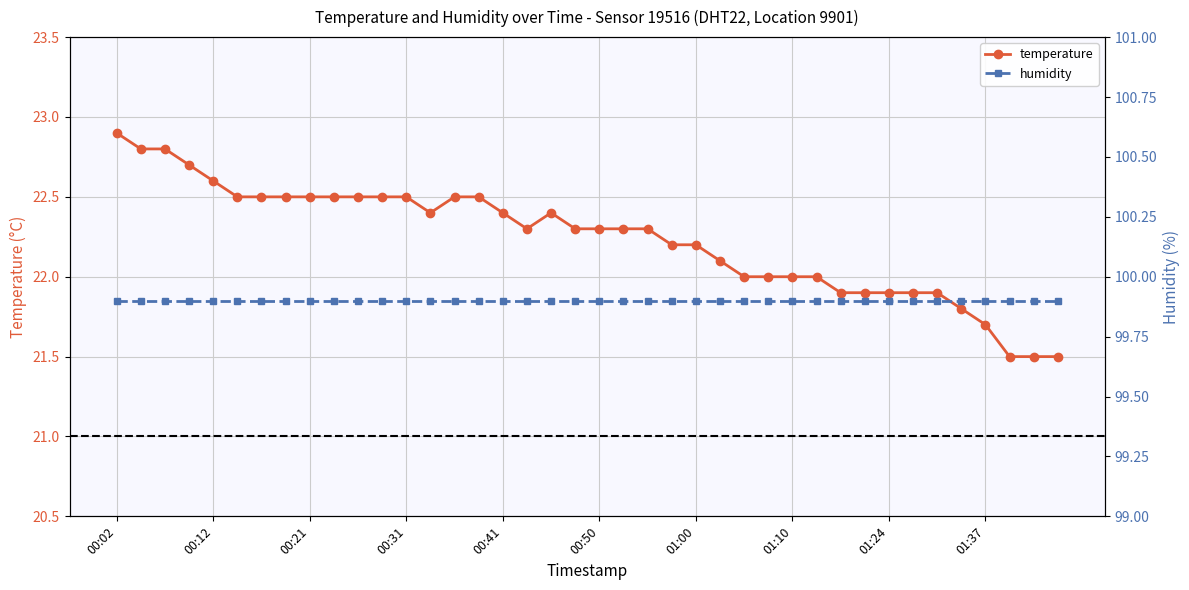

What position from the left is 30?

31